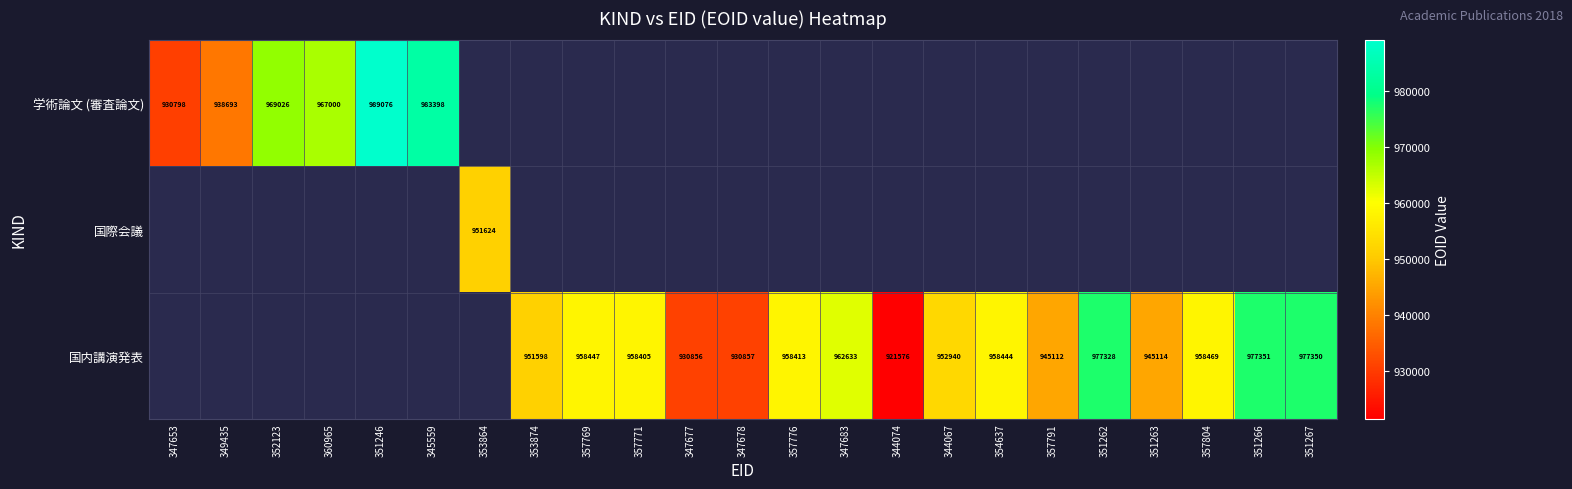

What is the difference between the 国内講演発表 values at 353874 and 357771?

6807